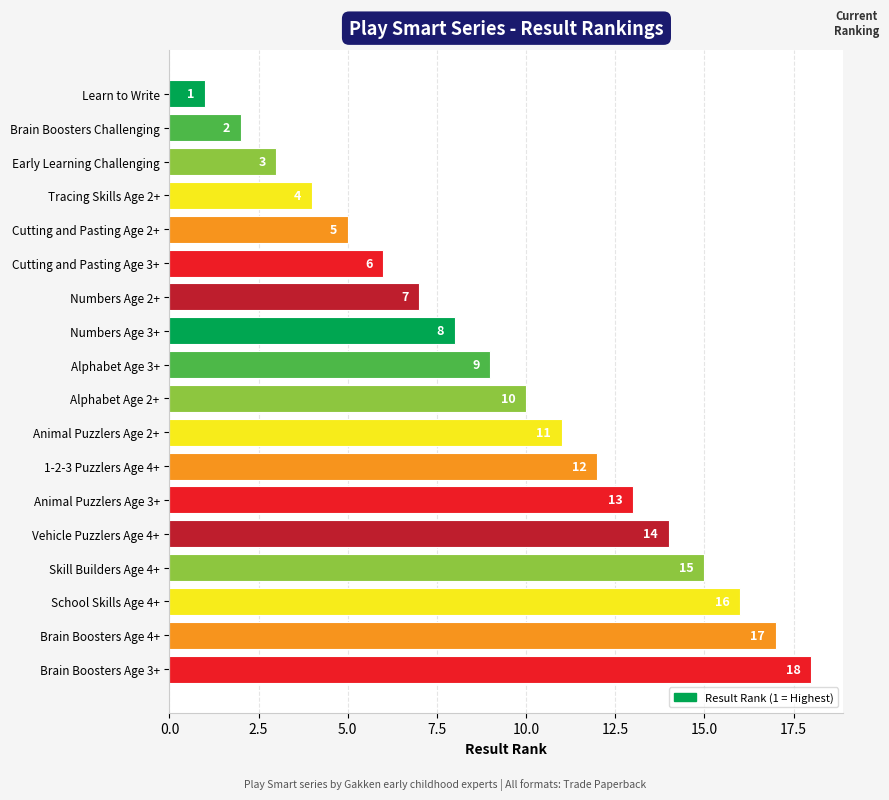

Between Alphabet Age 3+ and Cutting and Pasting Age 2+, which is larger?

Alphabet Age 3+